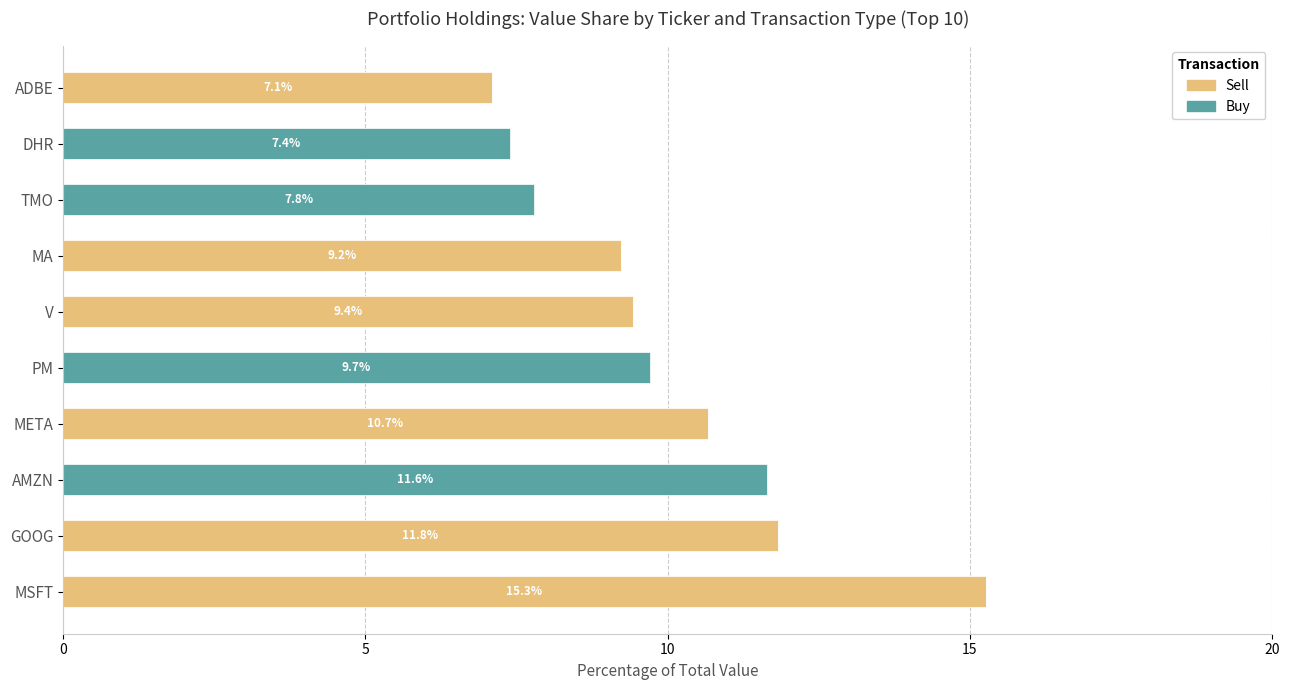

How many distinct data groups are displayed?

2